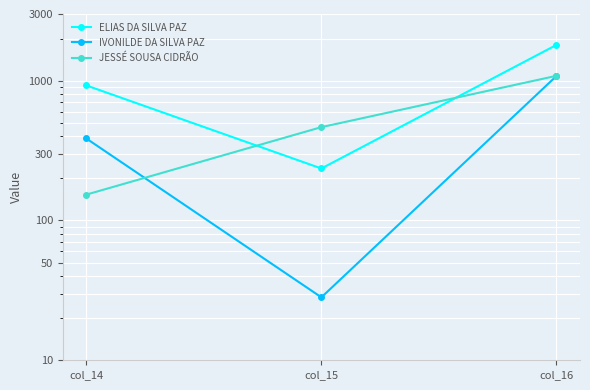

Count the number of categories in the chart.

3